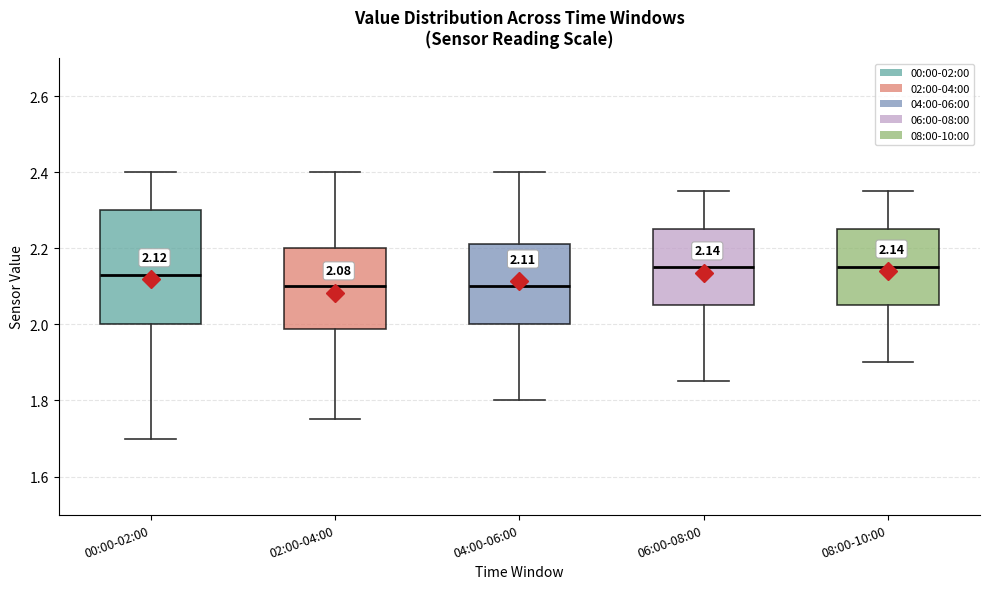

Comparing the boxes themselves (not the whiskers), which one is the tallest?

00:00-02:00